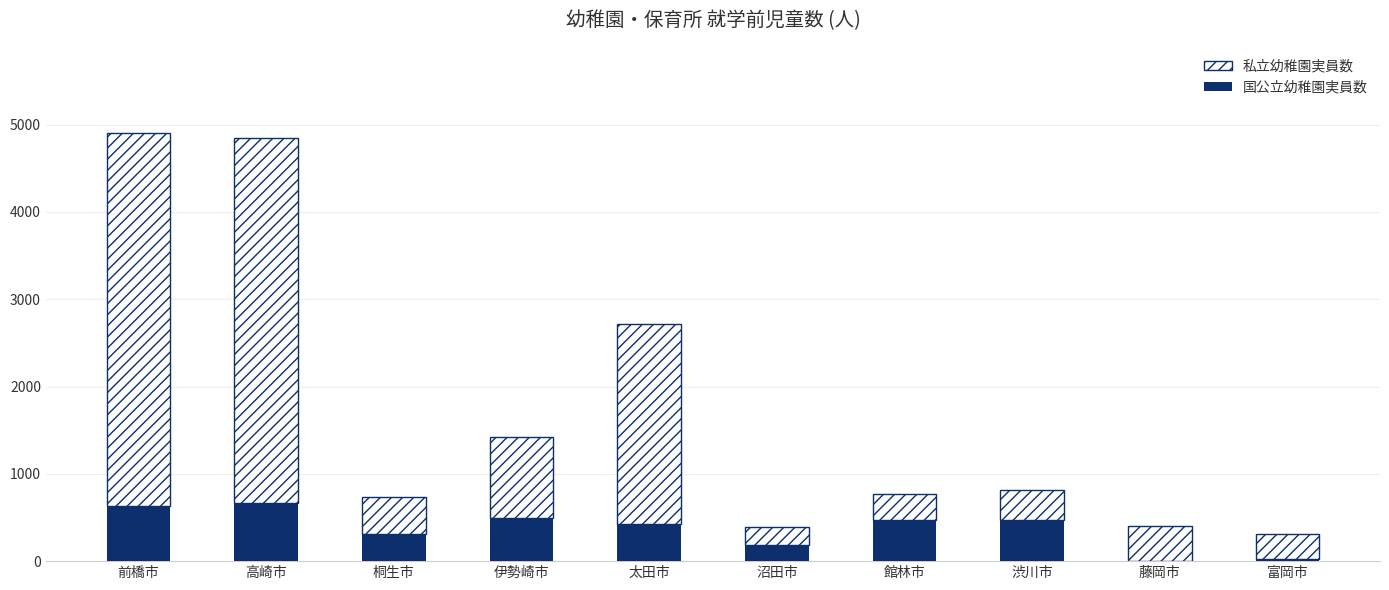

What is the sum of all 国公立幼稚園実員数 values?

3665